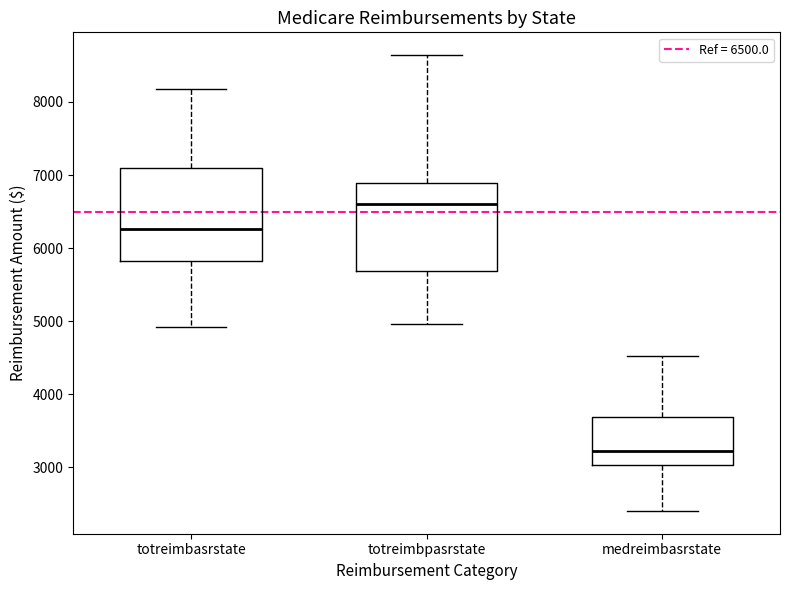

Where is the upper edge of the box for totreimbasrstate on the y-axis? The values are not printed on the chart, so give them approximately, as read against the axis.

7100